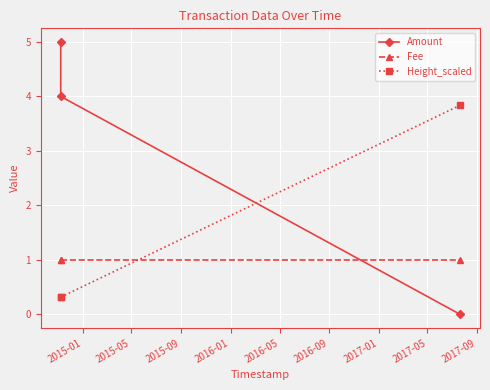

Does the chart display data point markers on the line(s)?

Yes